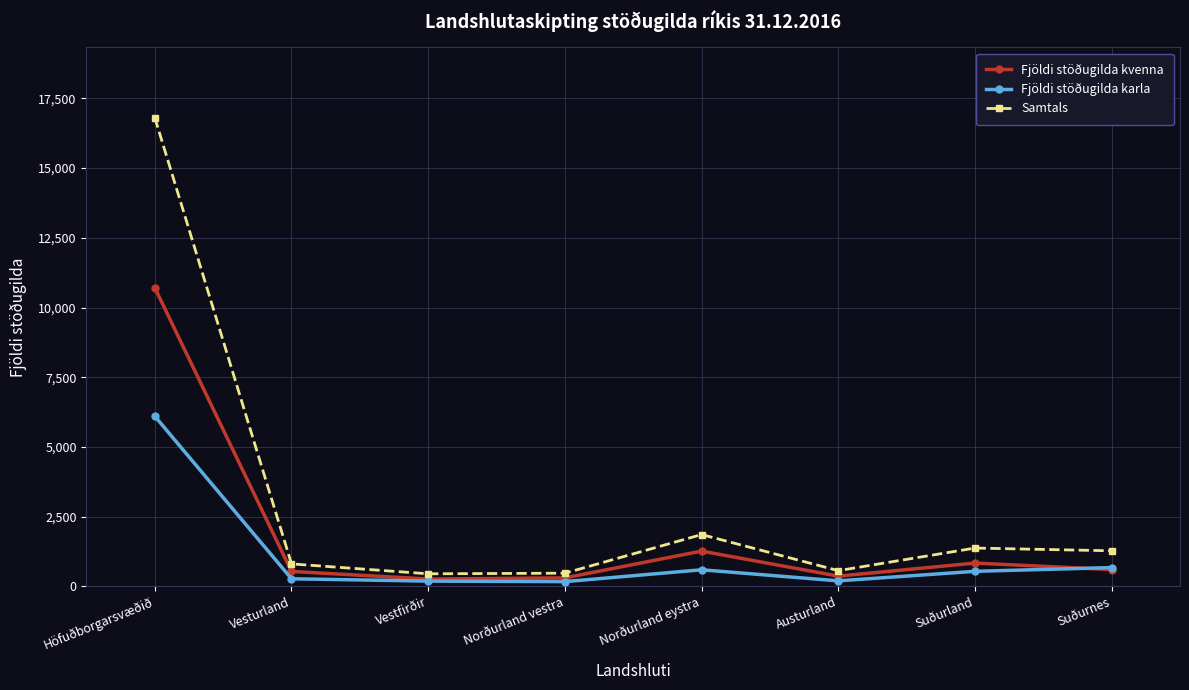

Where is Samtals nearest to the value 8628?

Norðurland eystra